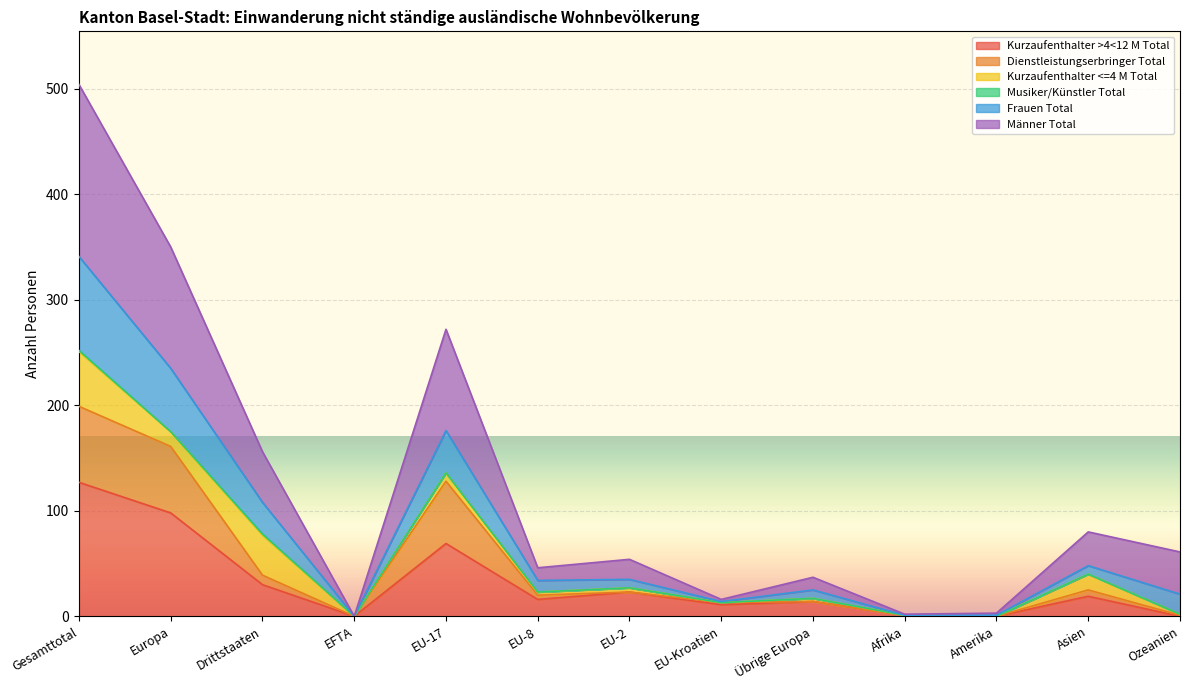

True or false: Dienstleistungserbringer Total and Männer Total cross at least once.

False